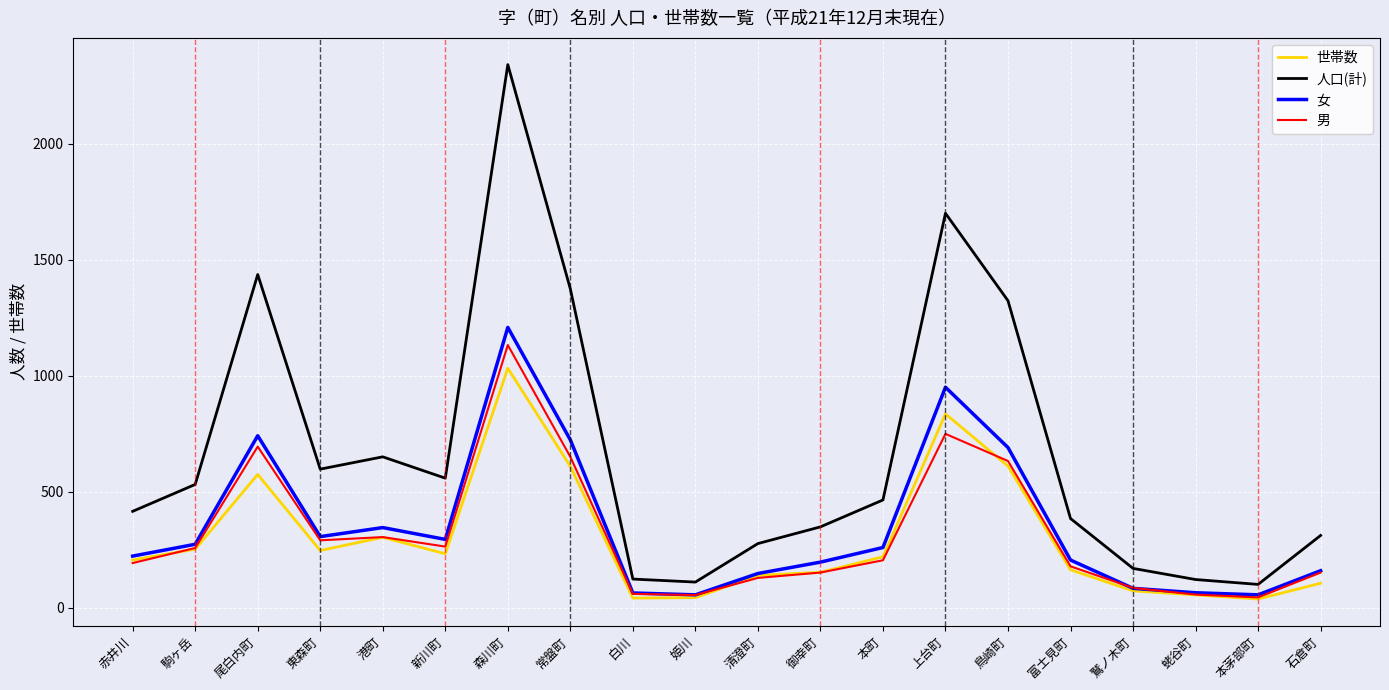

What is the total value across all series at 白川?

290